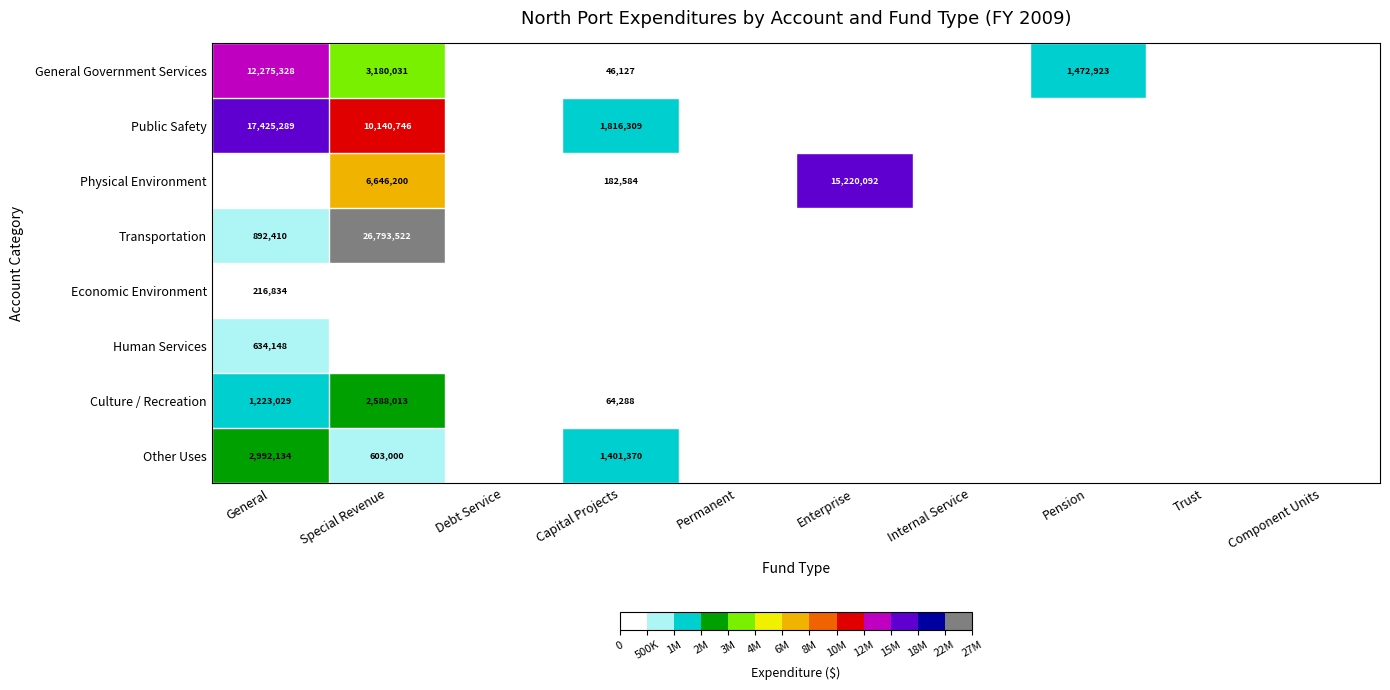

The value of Human Services at General is 634148. True or false?

True